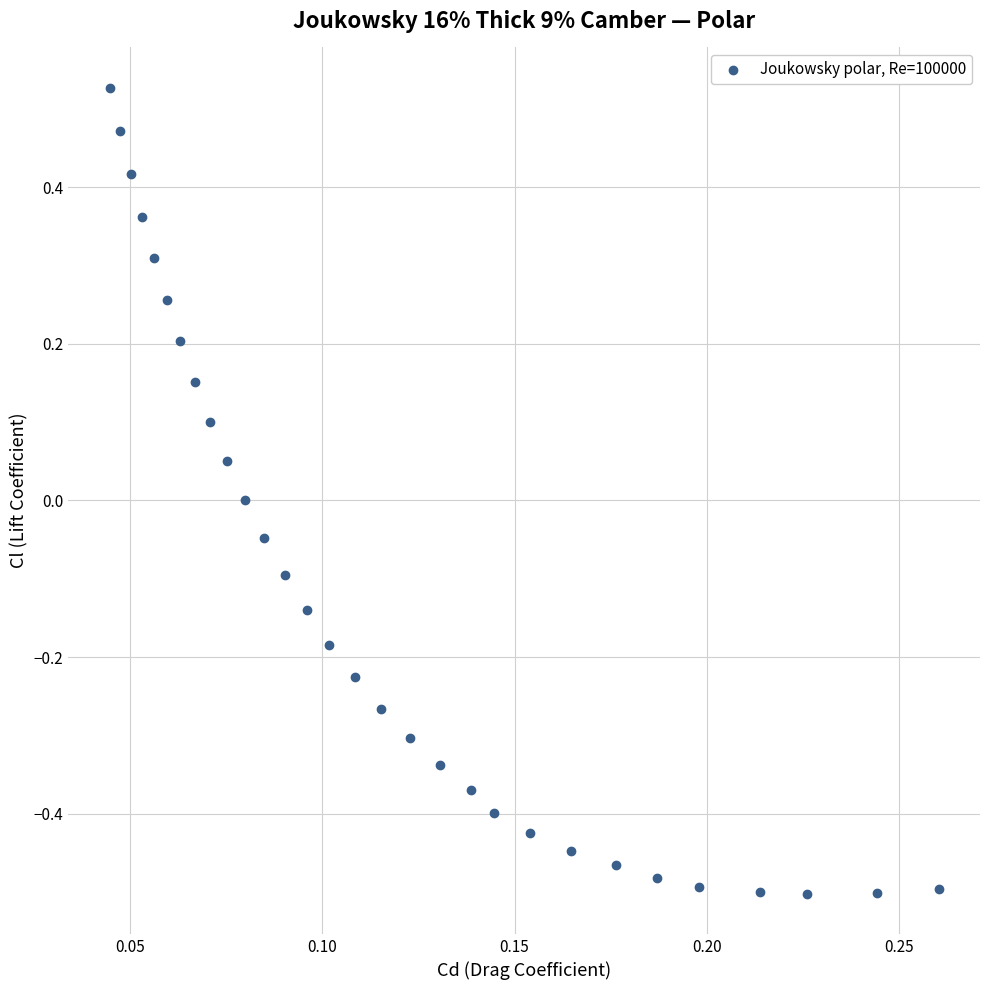

What is the range of Y values (max minus min)?

1.0